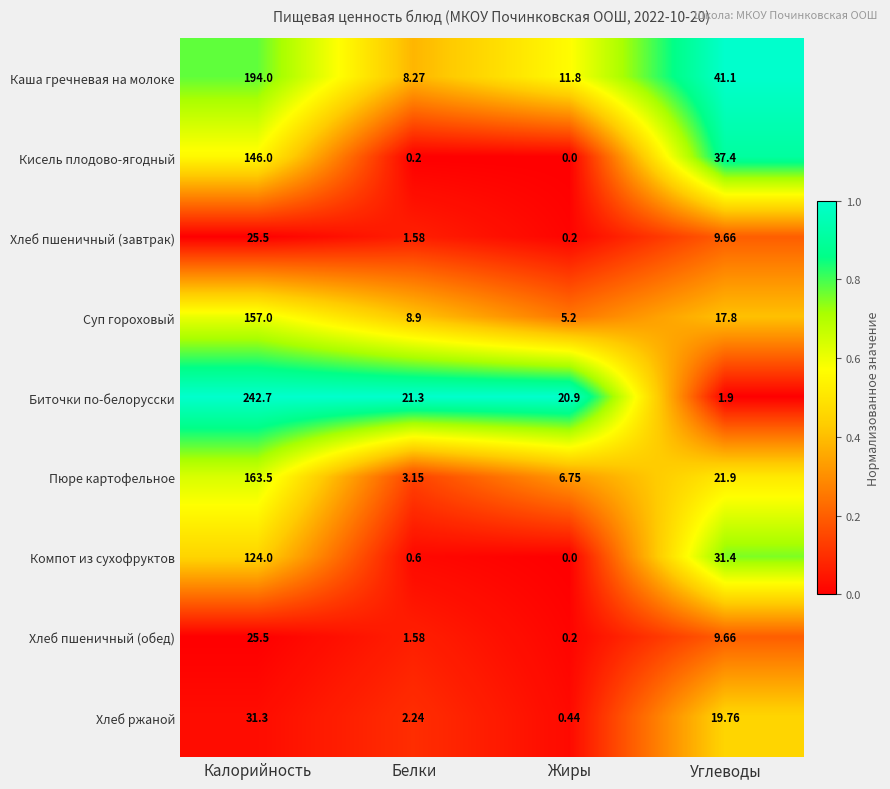

Which category has the lowest value across all series?

Жиры